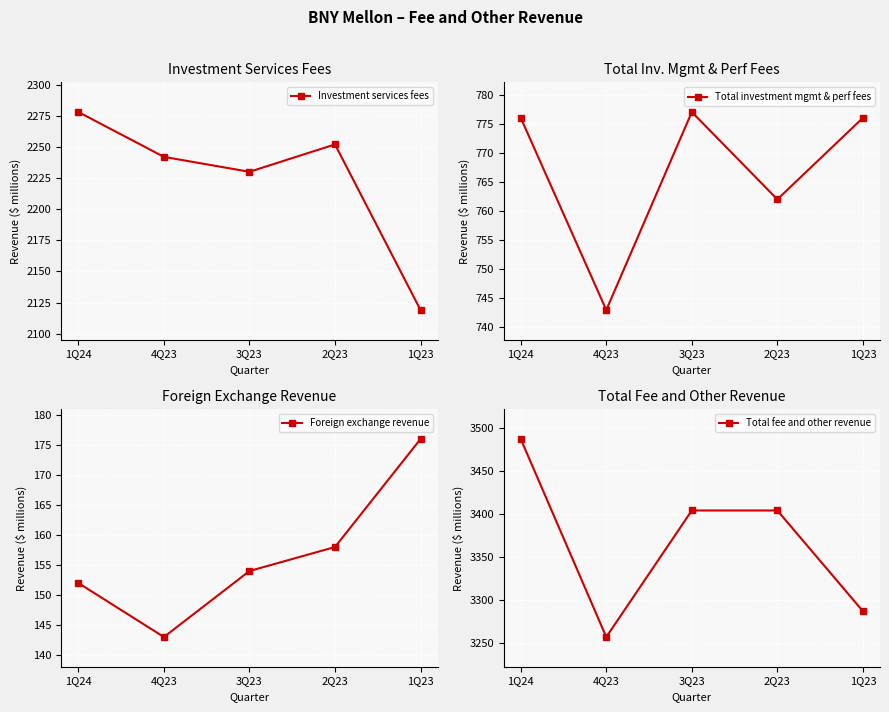

What is the label of the 5th point from the left?

1Q23